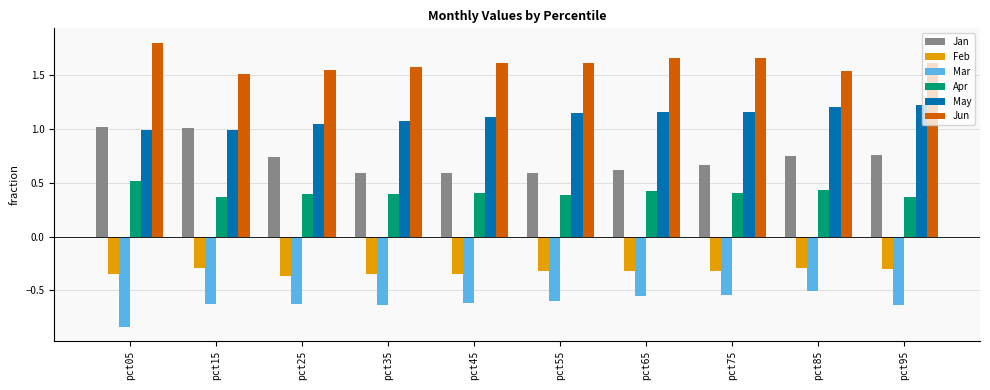

What is the total value across all series at pct95?

3.0